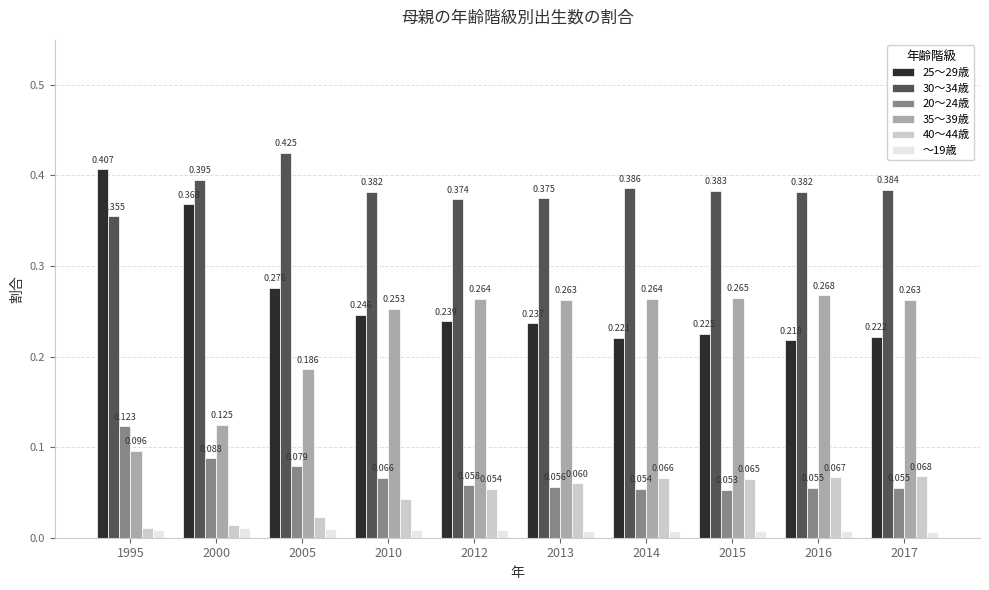

How many groups of bars are there?

10